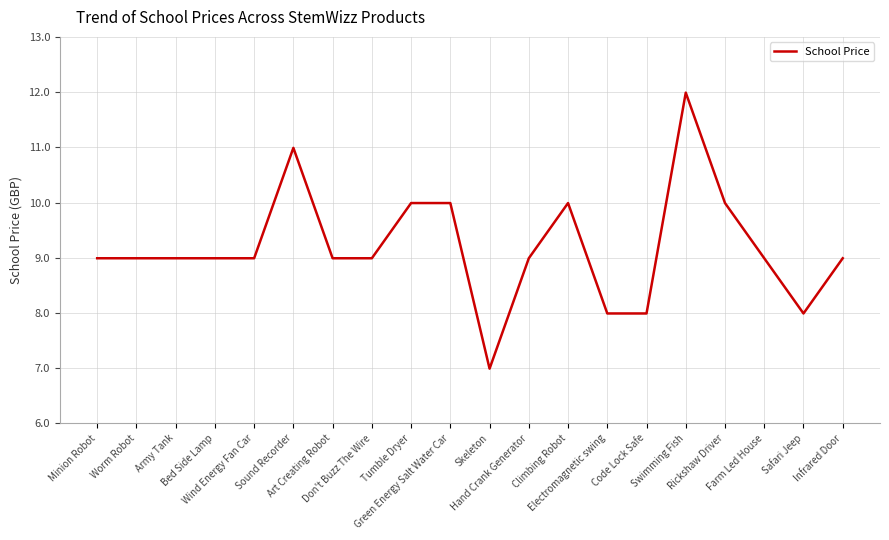

What is the maximum value shown in the chart?

12.0